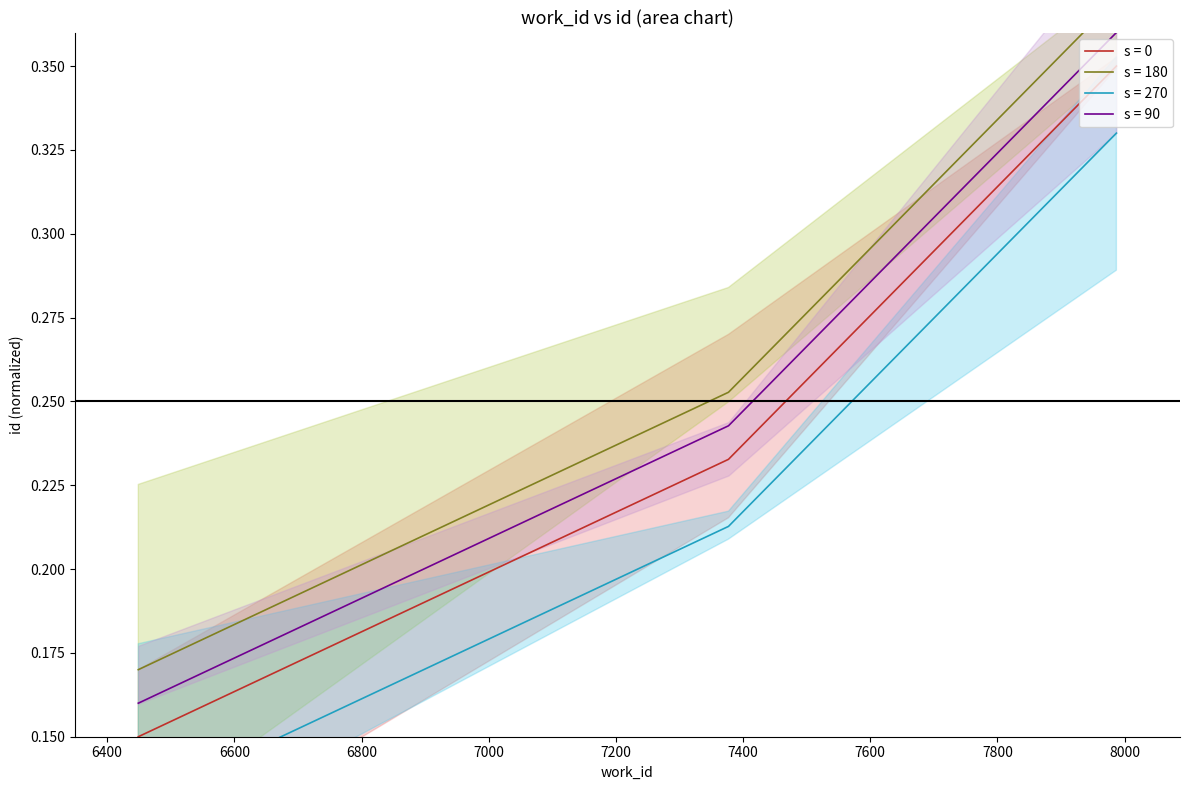

Does the chart display data point markers on the line(s)?

No